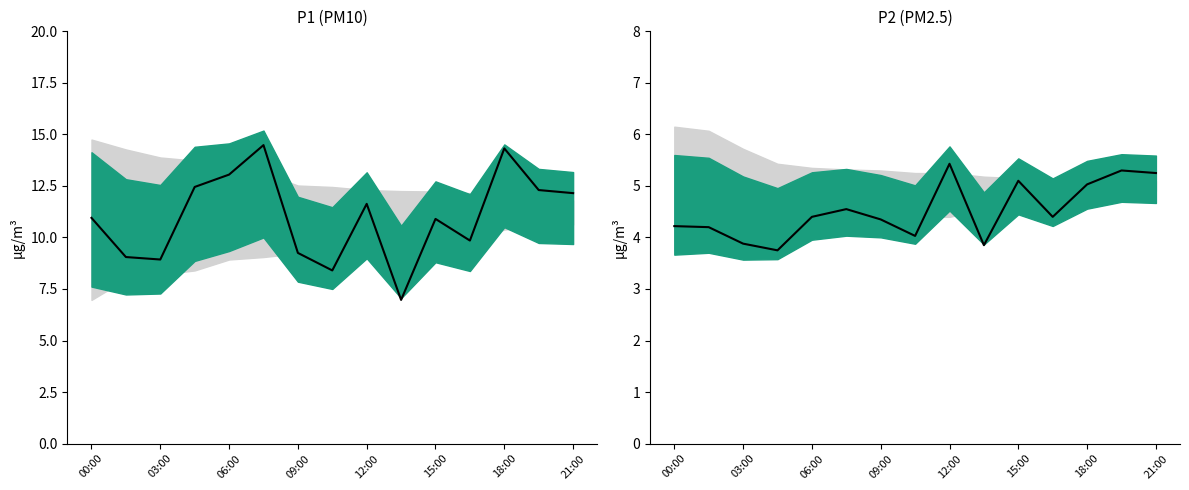

True or false: P2 median and P1 median cross at least once.

False